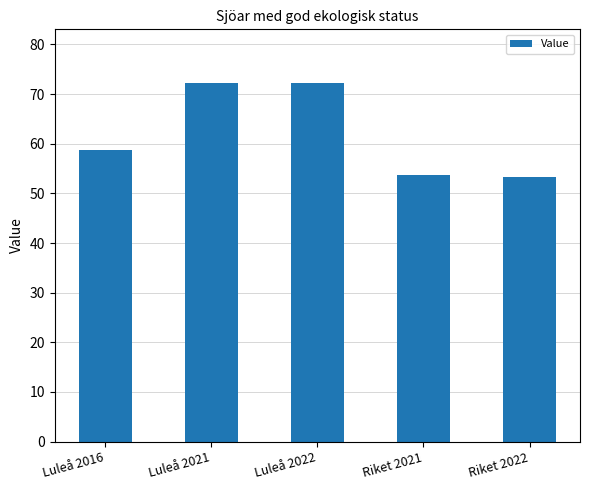

What is the greatest value displayed?

72.2